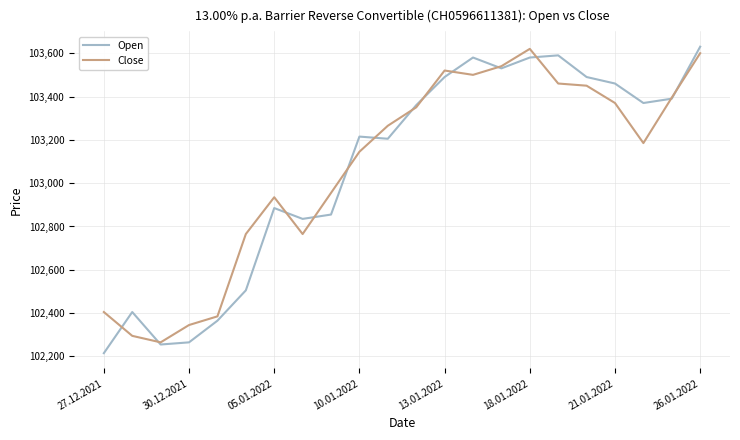

What is the highest value of the Open series?

103630